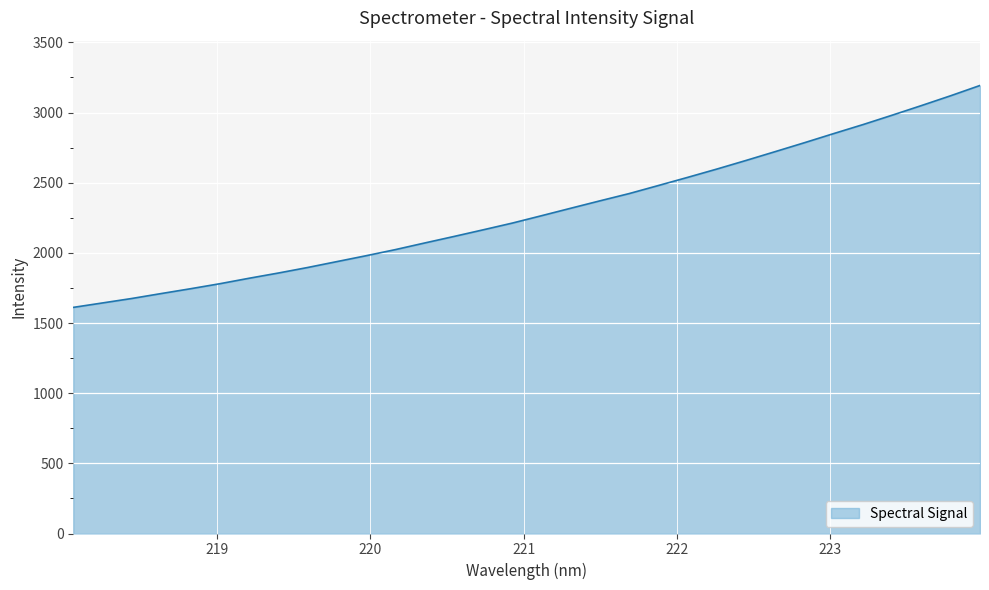

Count the number of data series in this chart.

1